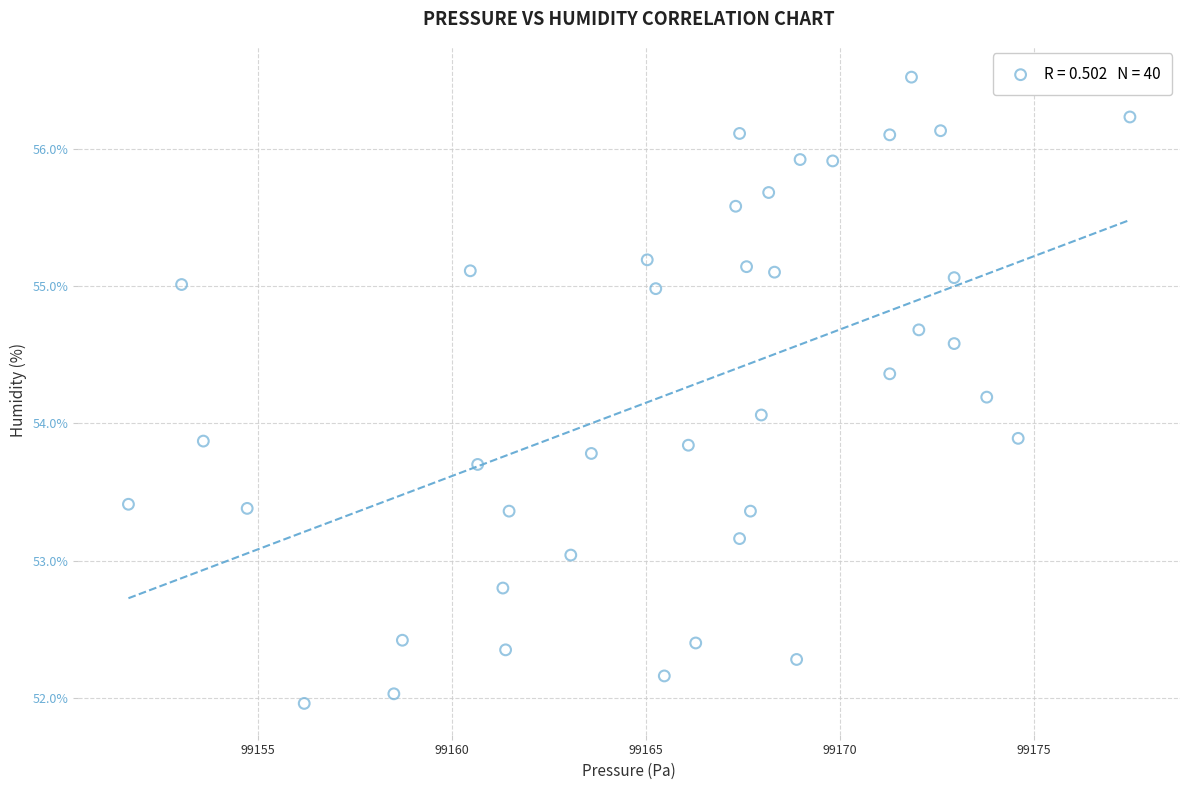

What is the range of Y values (max minus min)?

4.6